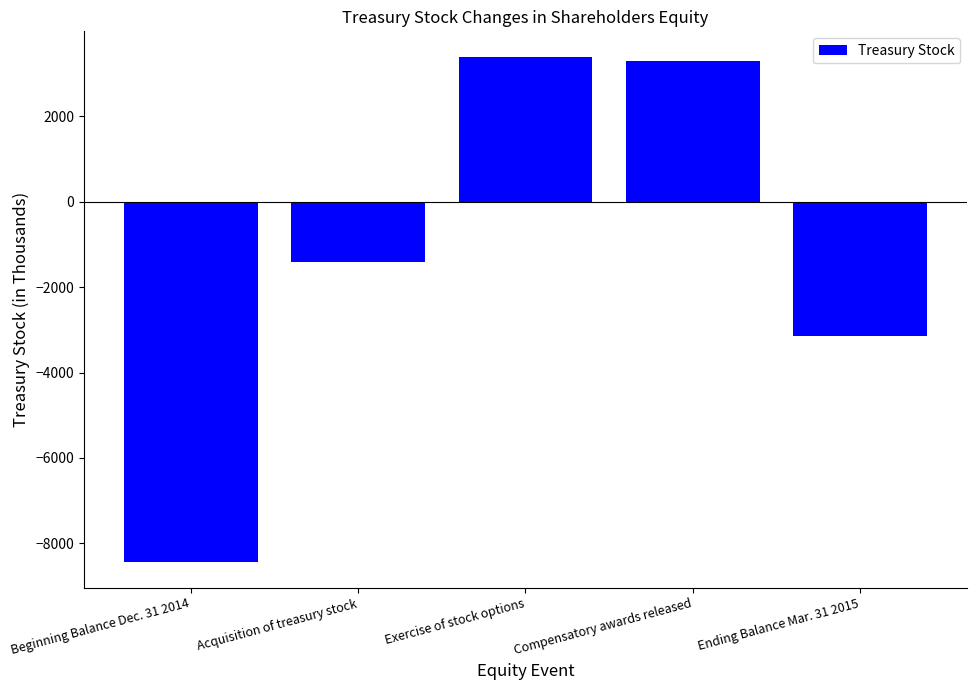

Reading left to right, transcribe all the data shown in this chart.

-8443	-1402	3398	3300	-3147